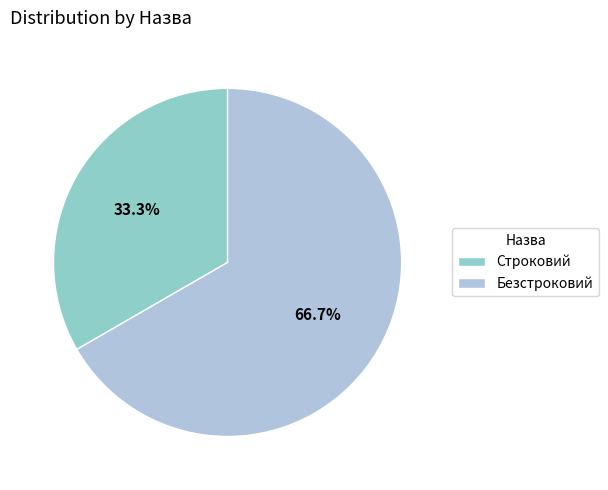

To the nearest percent, what is the difference between the Безстроковий and Строковий slice percentages?

33%